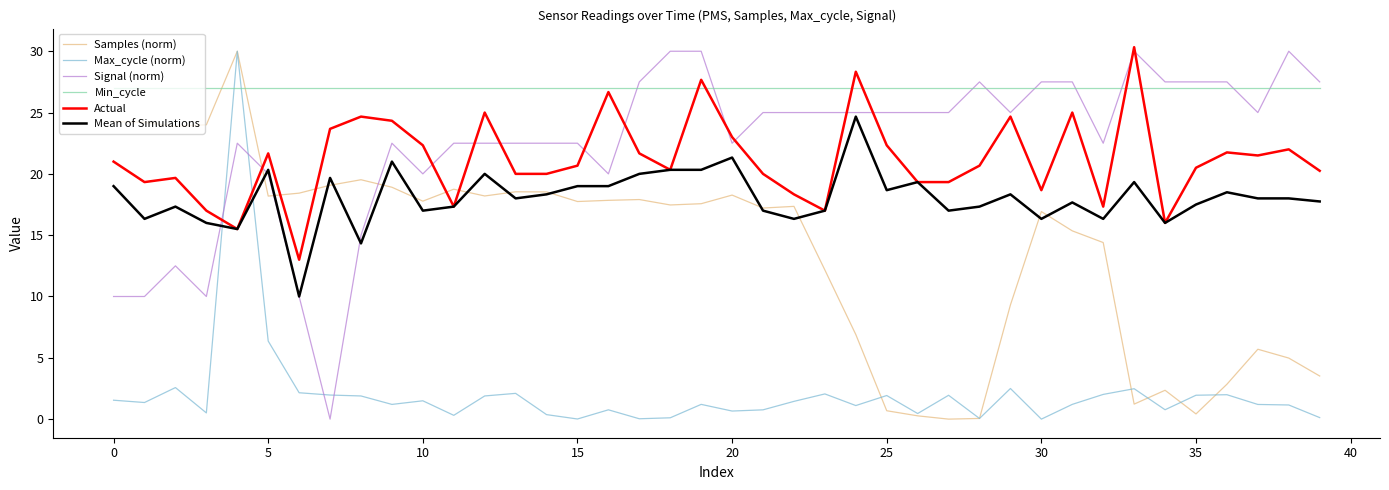

True or false: Mean of Simulations and Min_cycle intersect in this chart.

False